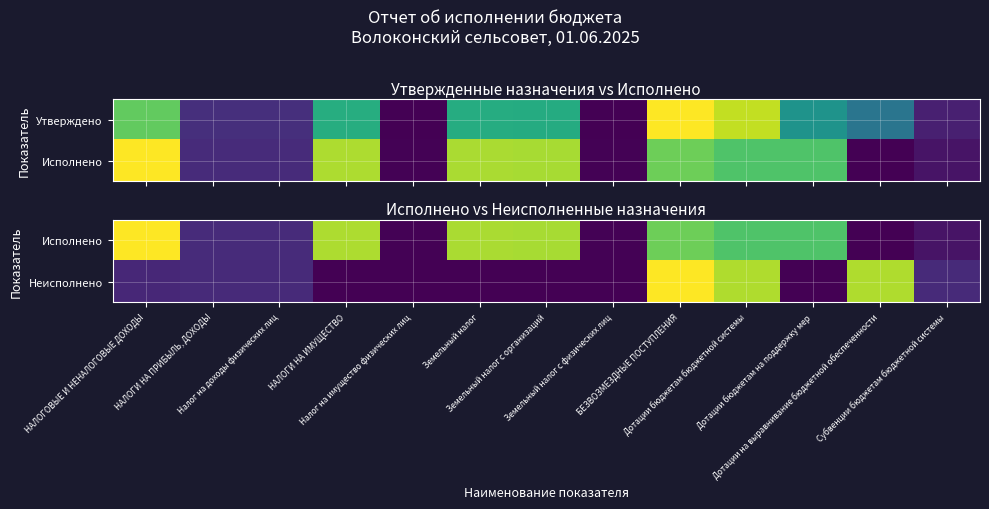

What is the total value across all series at Земельный налог с организаций?

0.9